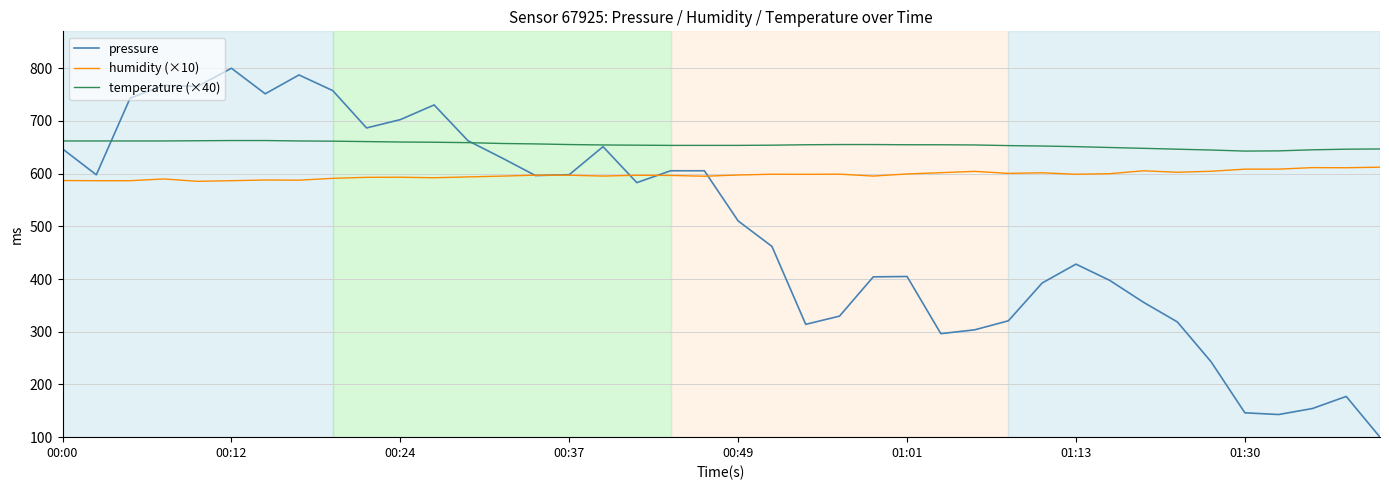

What is the maximum value shown in the chart?

800.0